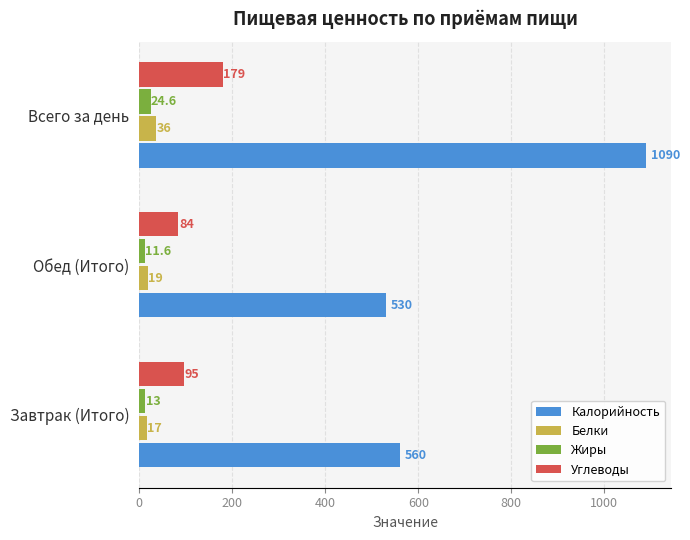

Rank the series by their maximum value, from highest to lowest.

Калорийность, Углеводы, Белки, Жиры